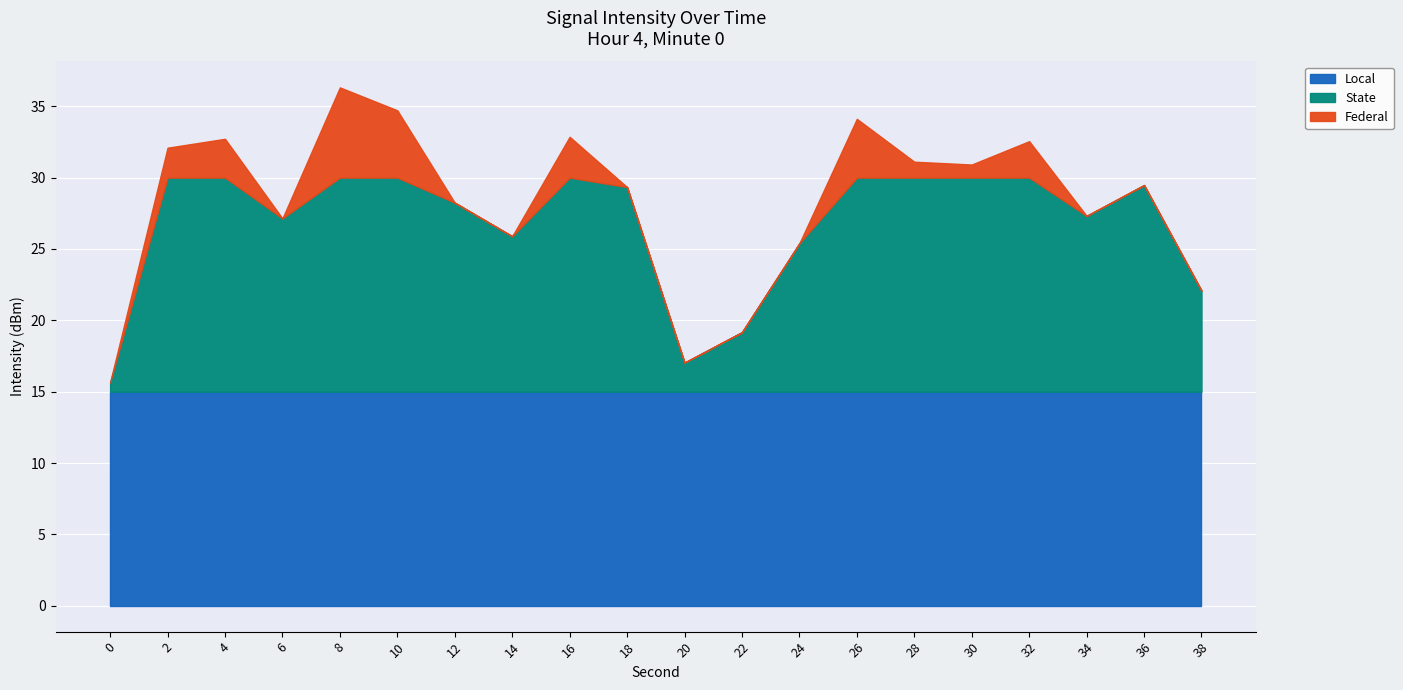

Rank the categories by value from lowest to highest.

0, 20, 22, 38, 24, 14, 6, 34, 12, 18, 36, 30, 28, 2, 32, 4, 16, 26, 10, 8